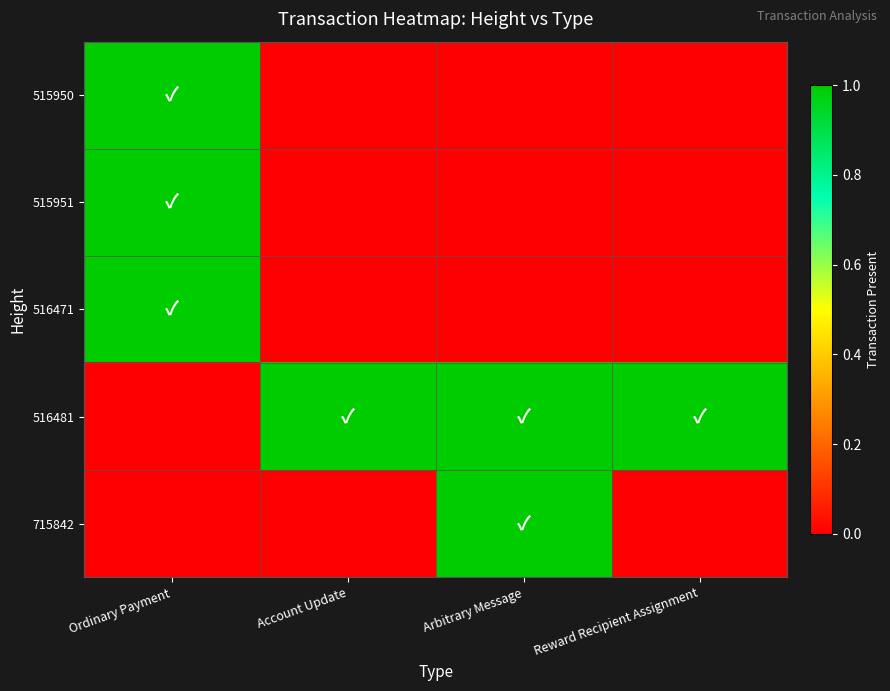

Reading left to right, transcribe all the data shown in this chart.

515950: Ordinary Payment=1	Account Update=0	Arbitrary Message=0	Reward Recipient Assignment=0
515951: Ordinary Payment=1	Account Update=0	Arbitrary Message=0	Reward Recipient Assignment=0
516471: Ordinary Payment=1	Account Update=0	Arbitrary Message=0	Reward Recipient Assignment=0
516481: Ordinary Payment=0	Account Update=1	Arbitrary Message=1	Reward Recipient Assignment=1
715842: Ordinary Payment=0	Account Update=0	Arbitrary Message=1	Reward Recipient Assignment=0